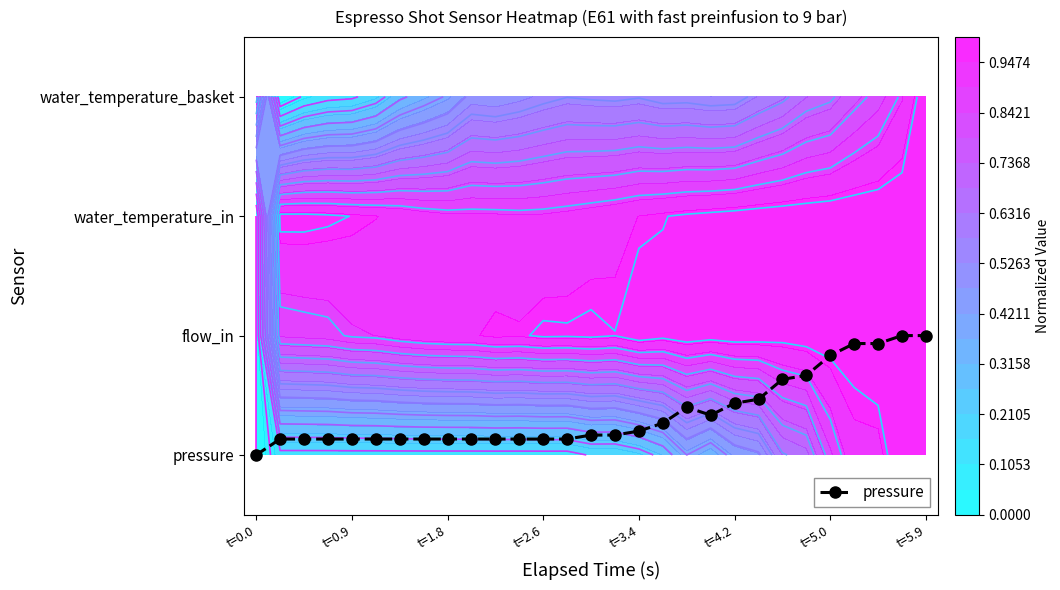

The value at t=5.0 is 1.4. True or false?

False